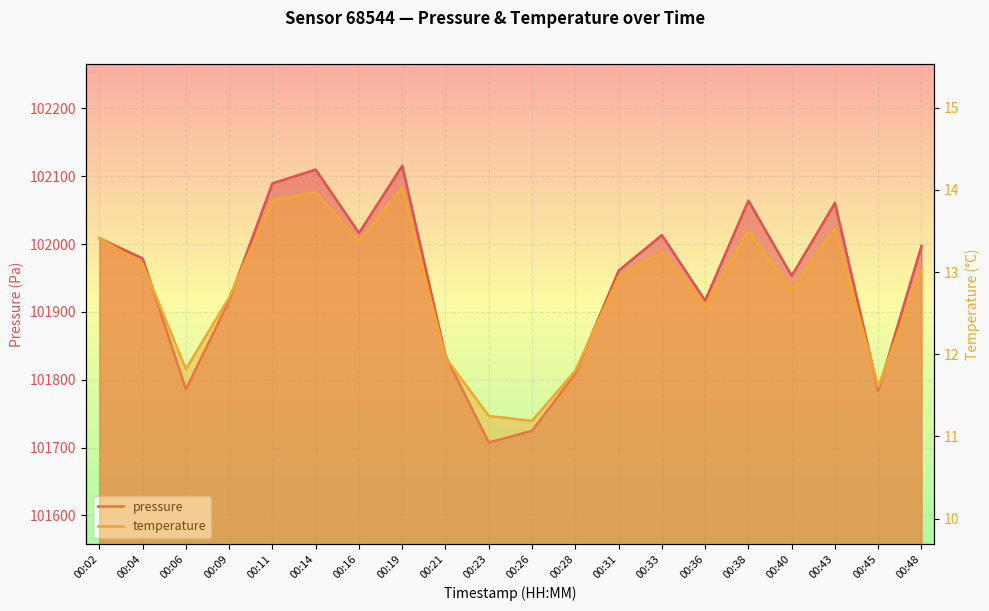

What is the greatest value displayed?

102115.4